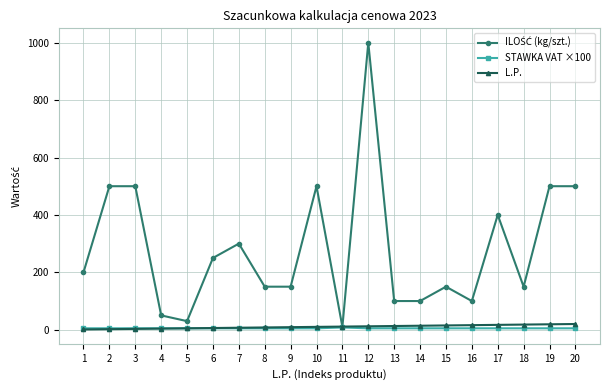

What is the maximum value shown in the chart?

1000